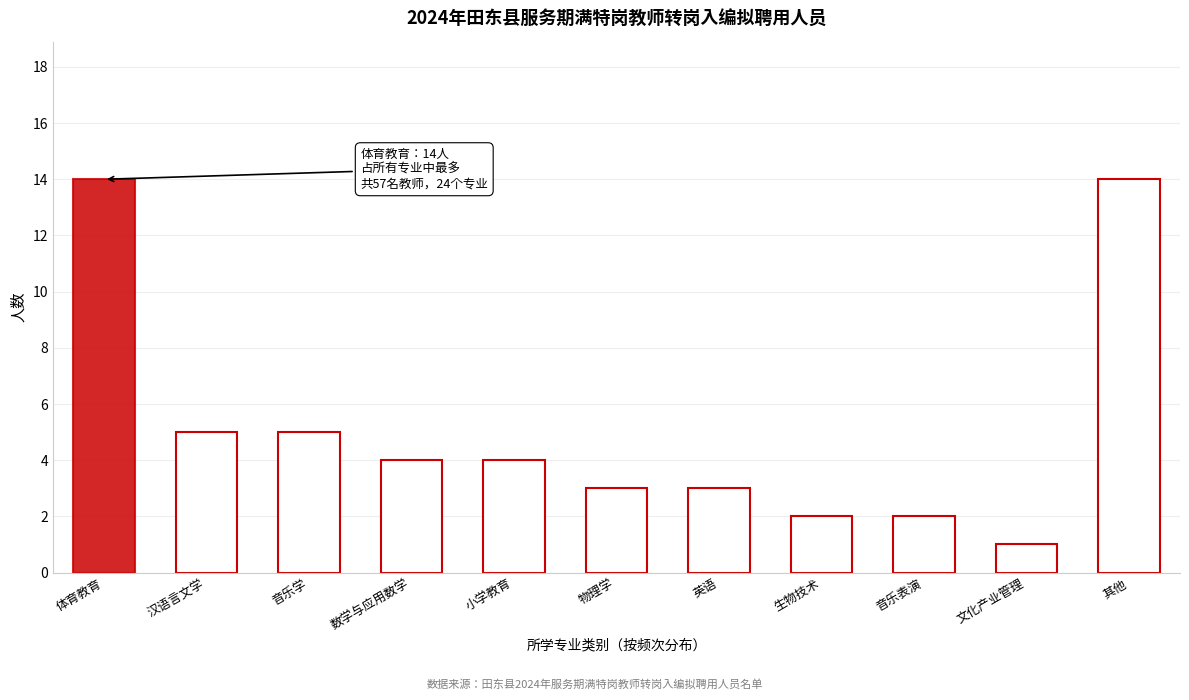

Reading left to right, transcribe all the data shown in this chart.

体育教育=14	汉语言文学=5	音乐学=5	数学与应用数学=4	小学教育=4	物理学=3	英语=3	生物技术=2	音乐表演=2	文化产业管理=1	其他=14